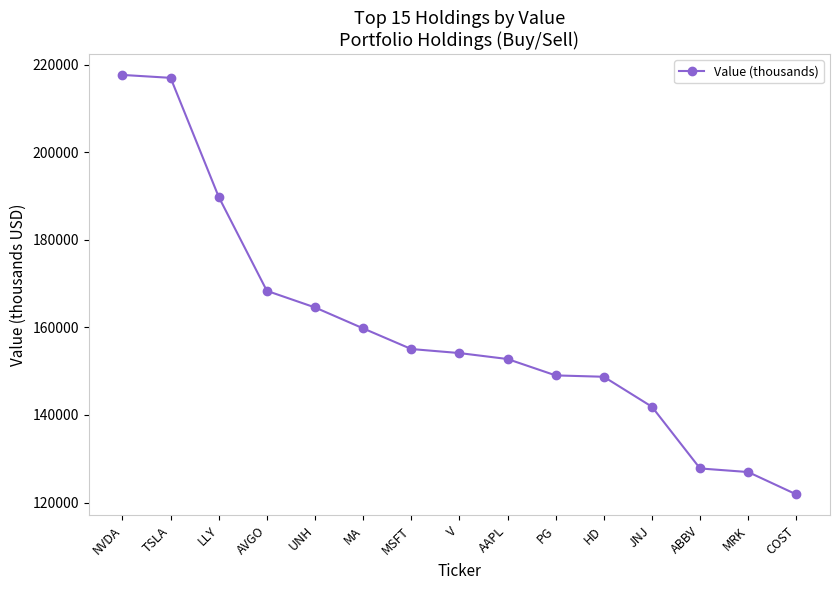

Approximately how many times larger is the value at MA compared to PG?

1.1